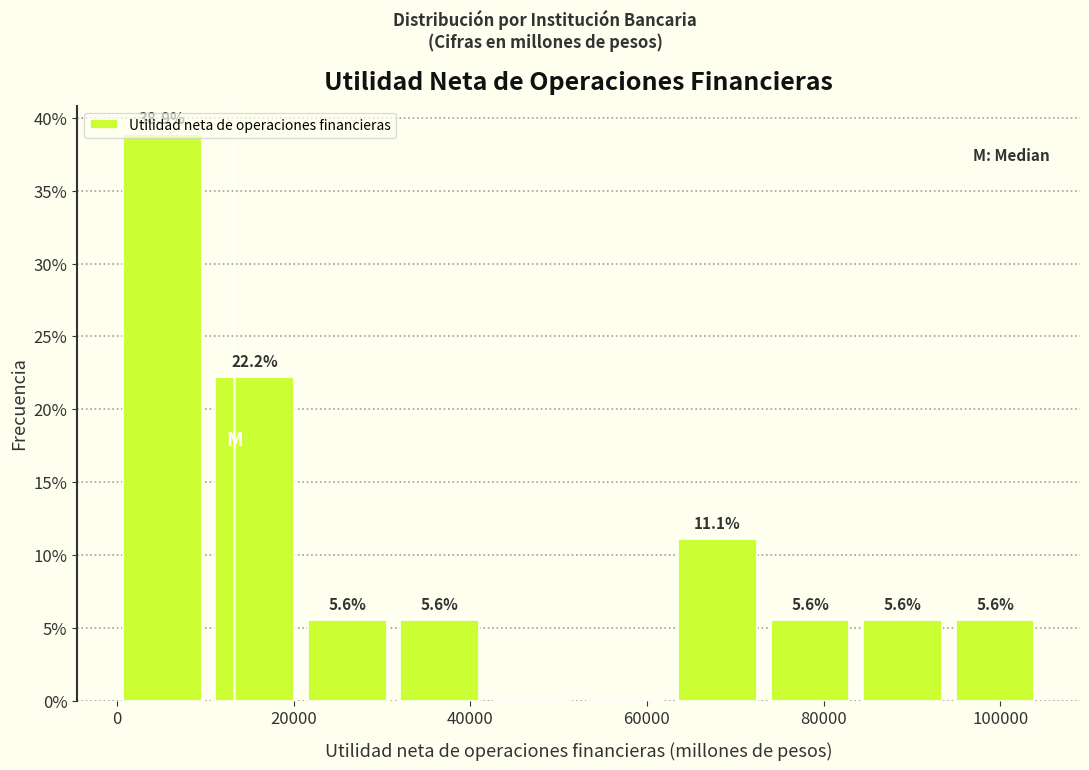

Which range on the x-axis has the tallest bar?

0 to 10000